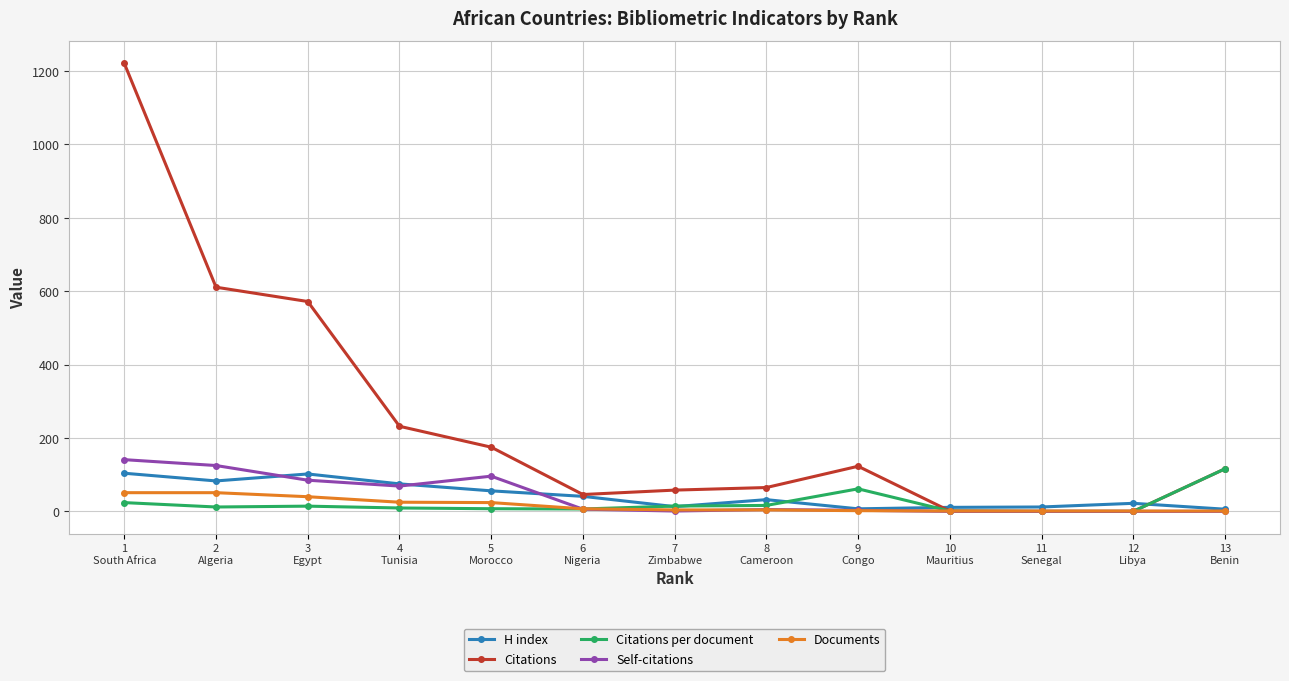

What is the label of the 9th point from the right?

5
Morocco